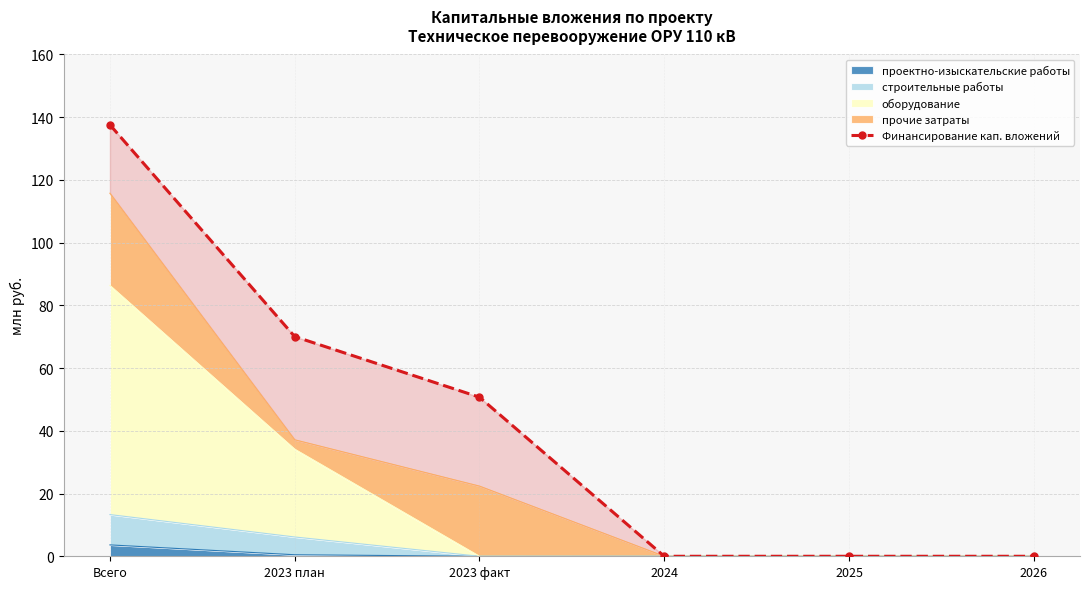

What is the label of the 5th point from the right?

2023 план